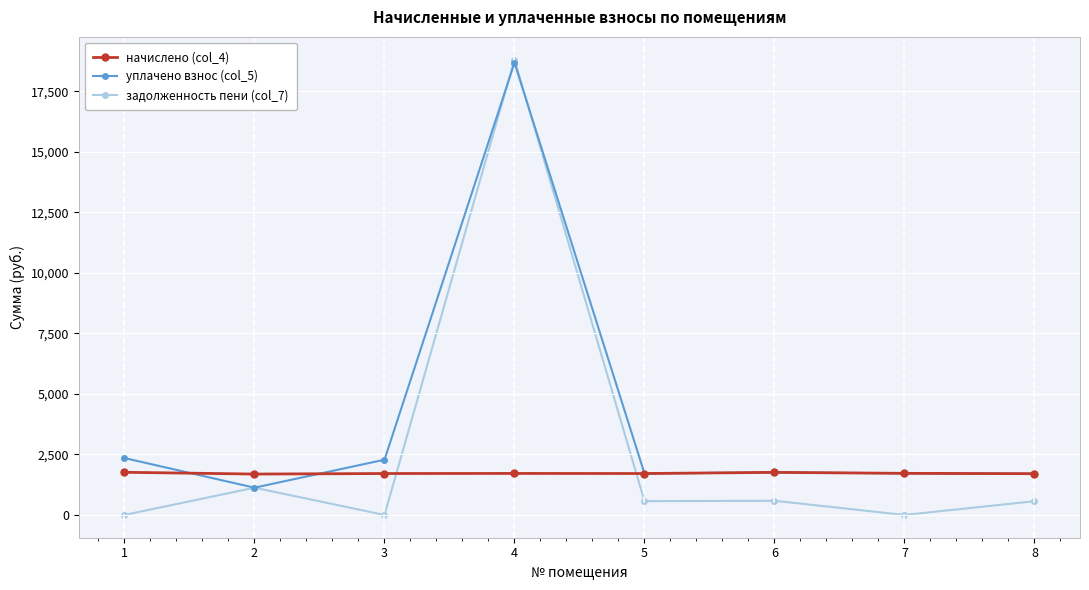

Which series has the largest range (max minus min)?

задолженность пени (col_7)